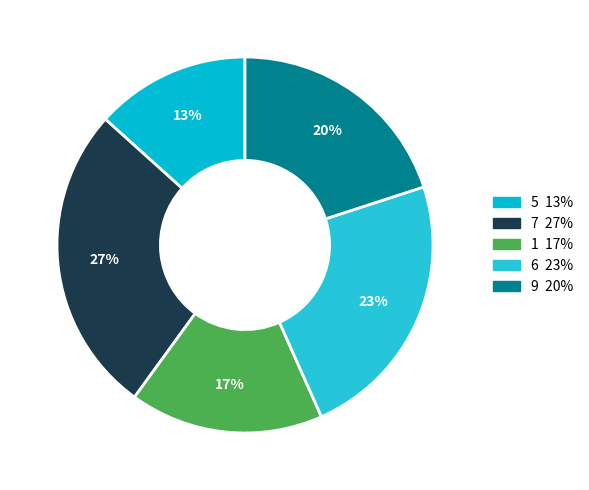

Count the number of slices in the pie.

5